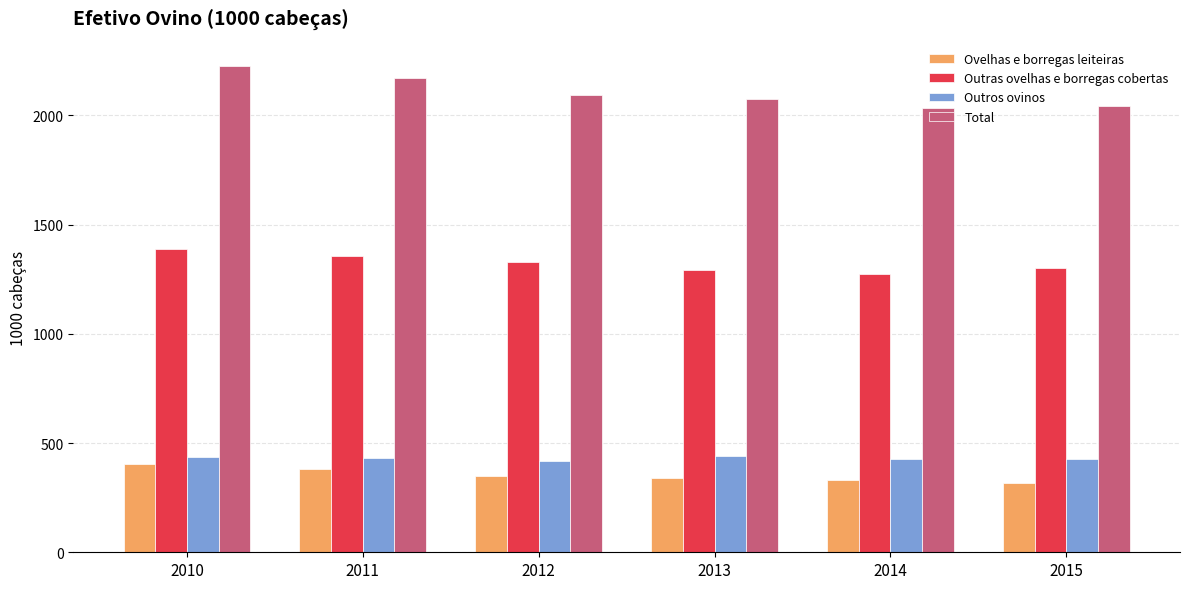

Which series has the largest range (max minus min)?

Total